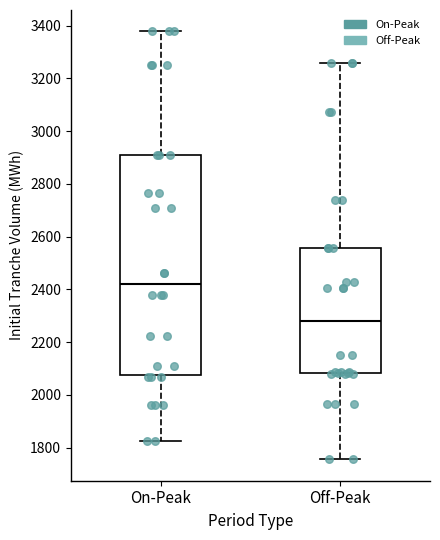

Which box's median line is the highest?

On-Peak